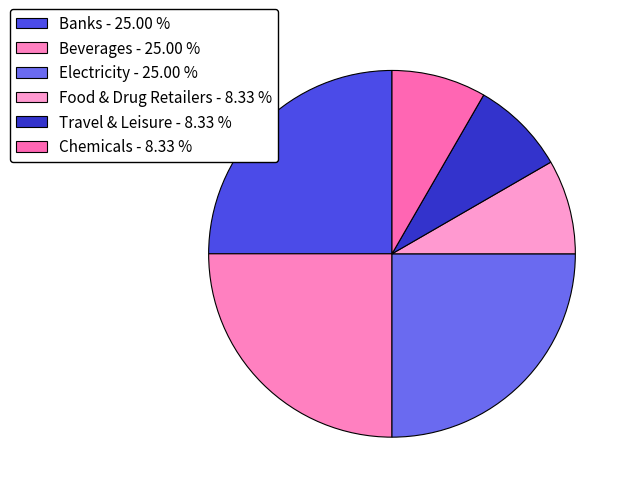

Count the number of slices in the pie.

6